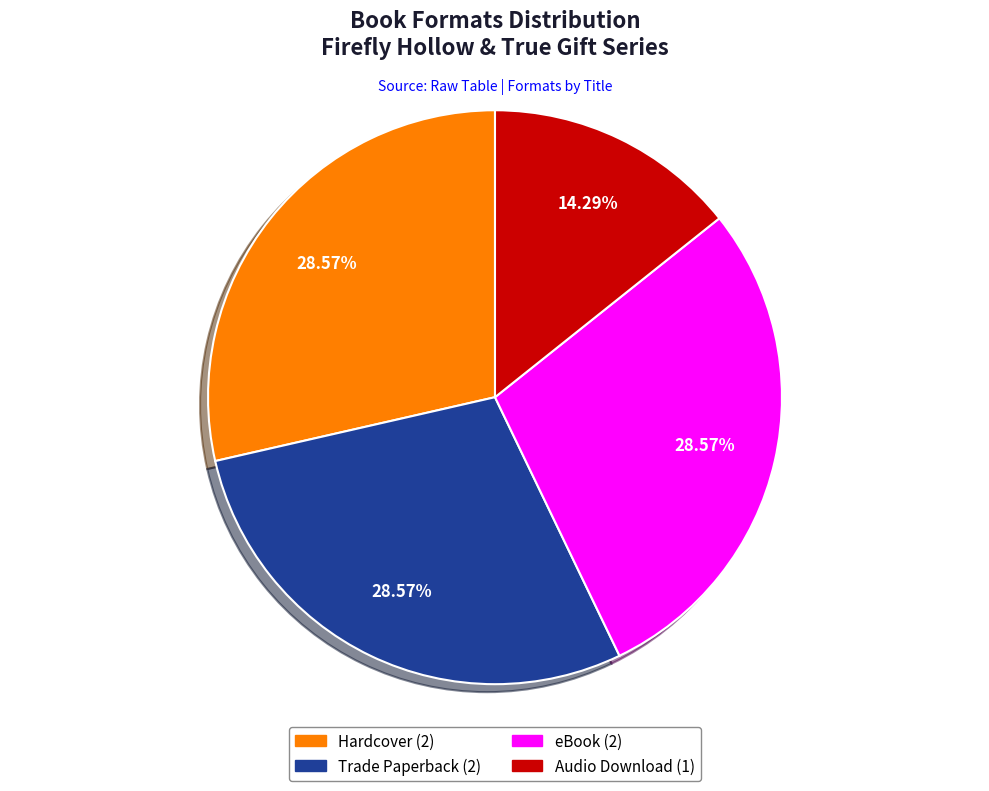

Is the sum of Audio Download and Trade Paperback greater than half?

No